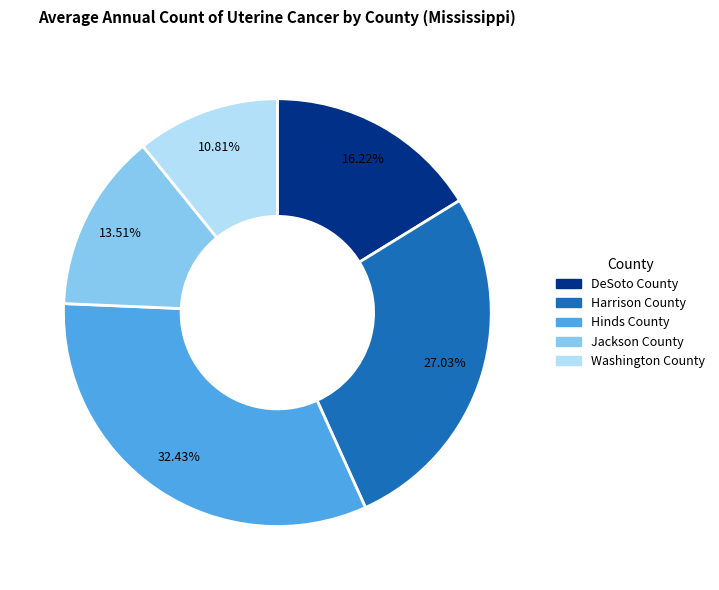

What percentage is the Hinds County slice, to the nearest percent?

32%